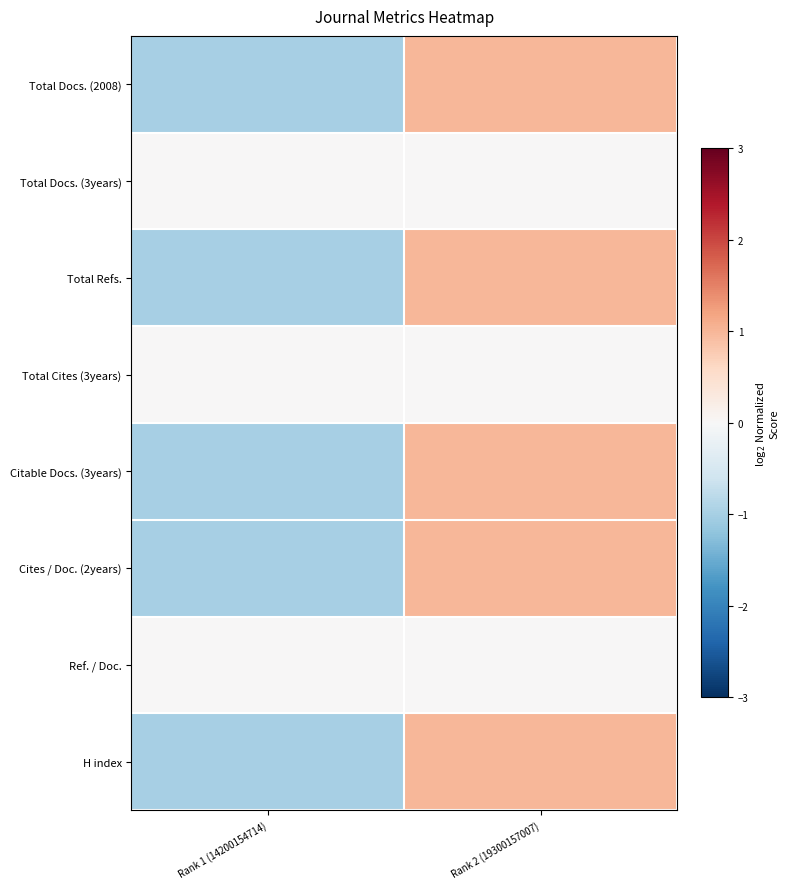

At Rank 1 (14200154714), list the series in order from largest to smallest.

Total Docs. (3years), Total Cites (3years), Ref. / Doc., Total Docs. (2008), Citable Docs. (3years), H index, Total Refs., Cites / Doc. (2years)